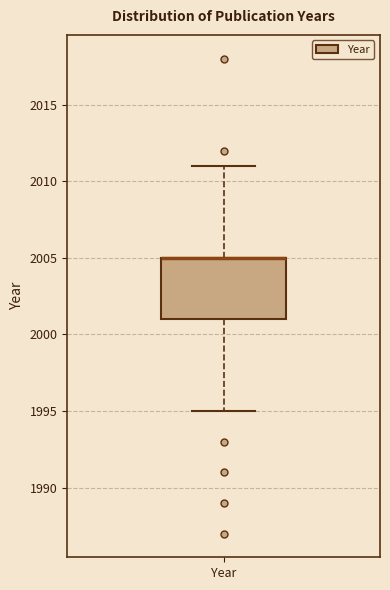

Transcribe this box plot: give where the median line is, the range the box spans, and where the two whiskers end, as read against the y-axis. The values are not printed on the chart, so give them approximately, as read against the axis.

median 2005 (drawn on the box's upper edge), box 2001 to 2005, whiskers 1995 to 2011